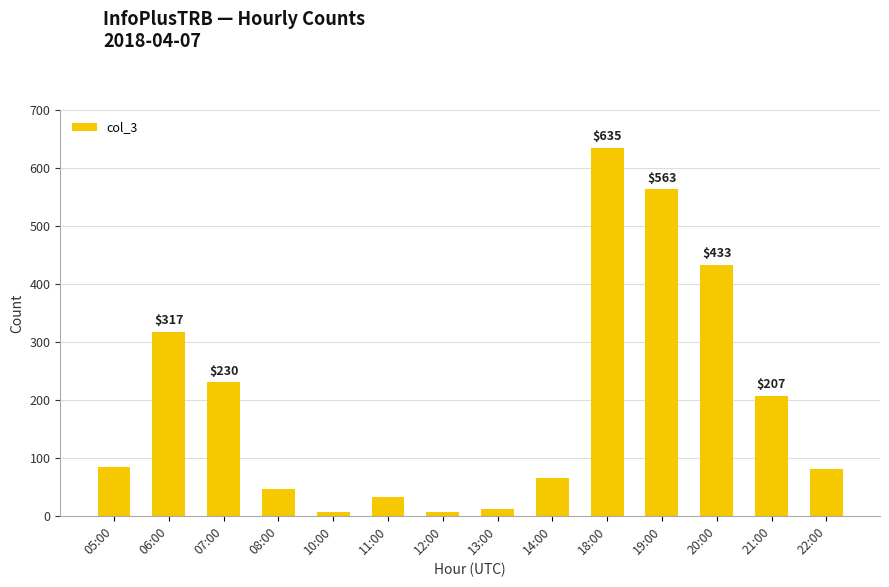

What is the greatest value displayed?

635